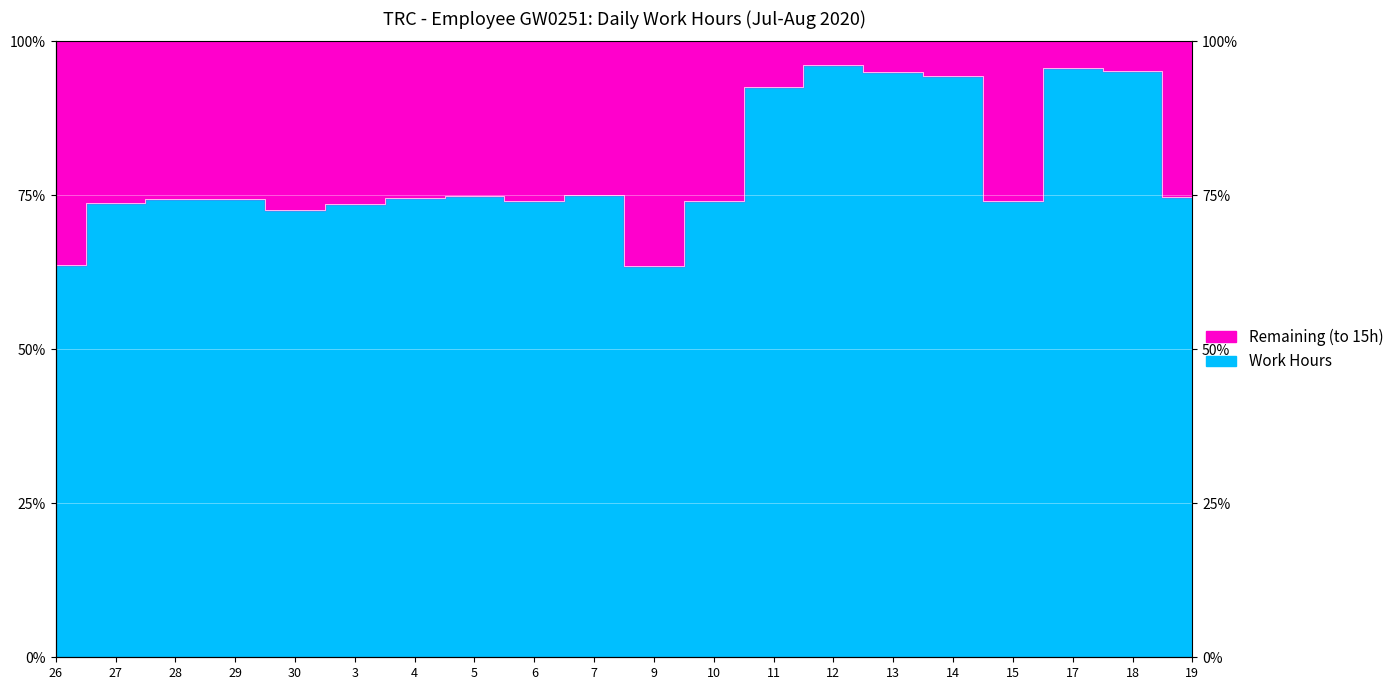

Reading right to left, extract all data points from this chart.

74.8	95.1	95.6	74.1	94.3	95.1	96.2	92.6	74.1	63.6	75.0	74.1	74.9	74.6	73.5	72.6	74.4	74.5	73.8	63.7